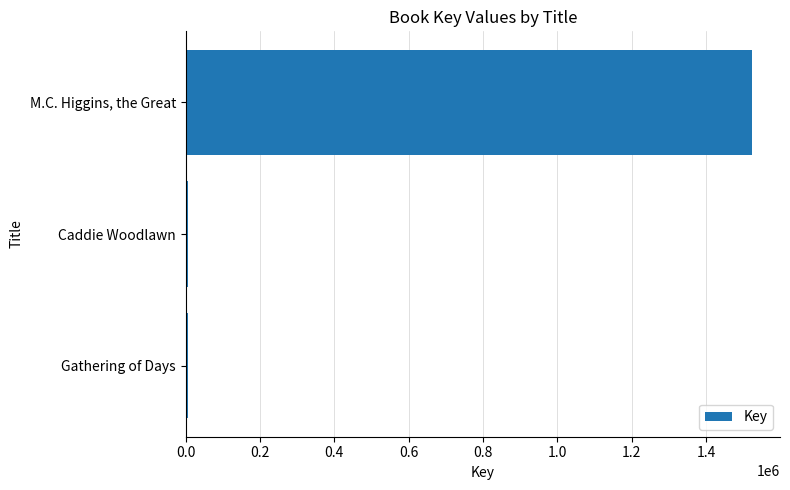

The value at M.C. Higgins, the Great is 1523267. True or false?

True